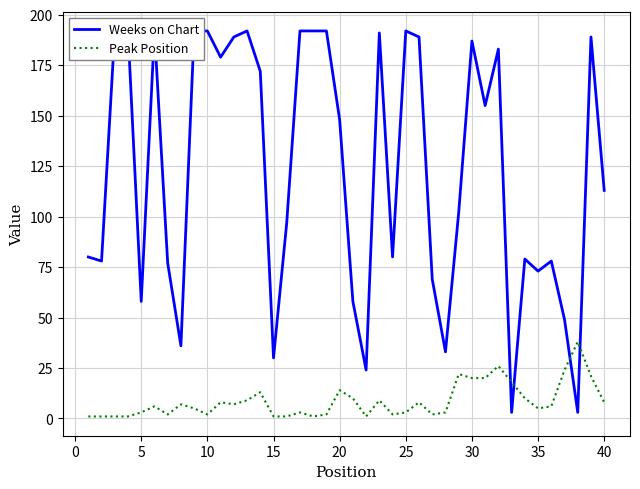

Is this an area chart (filled region under the line)?

No